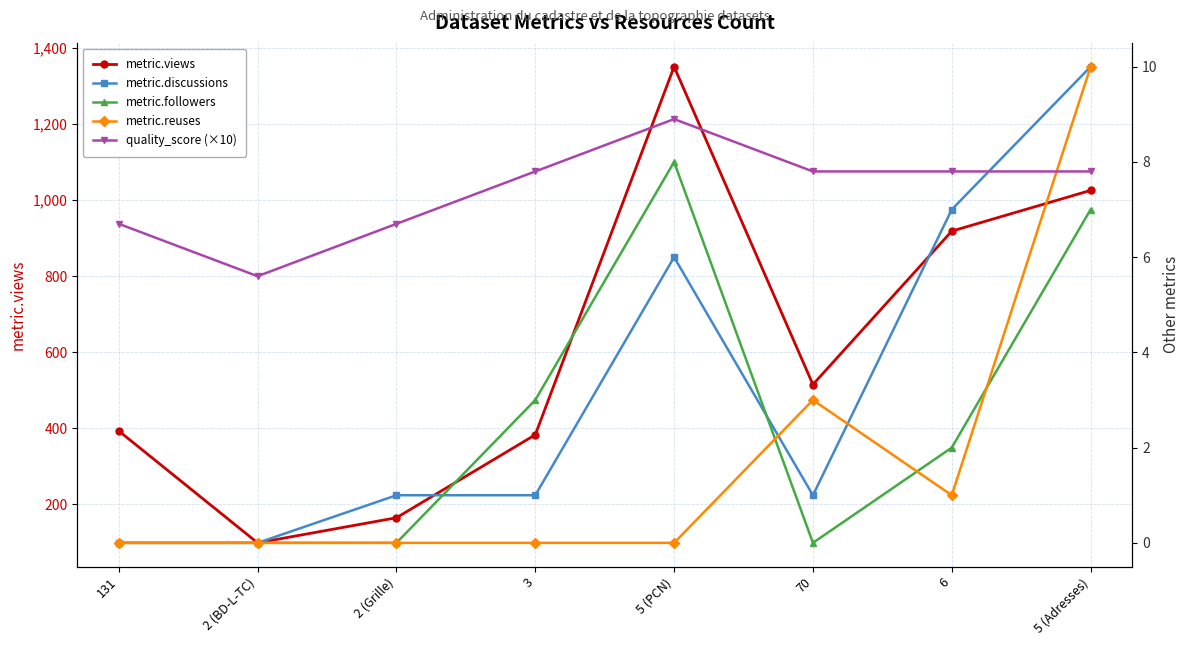

How many distinct data groups are displayed?

5